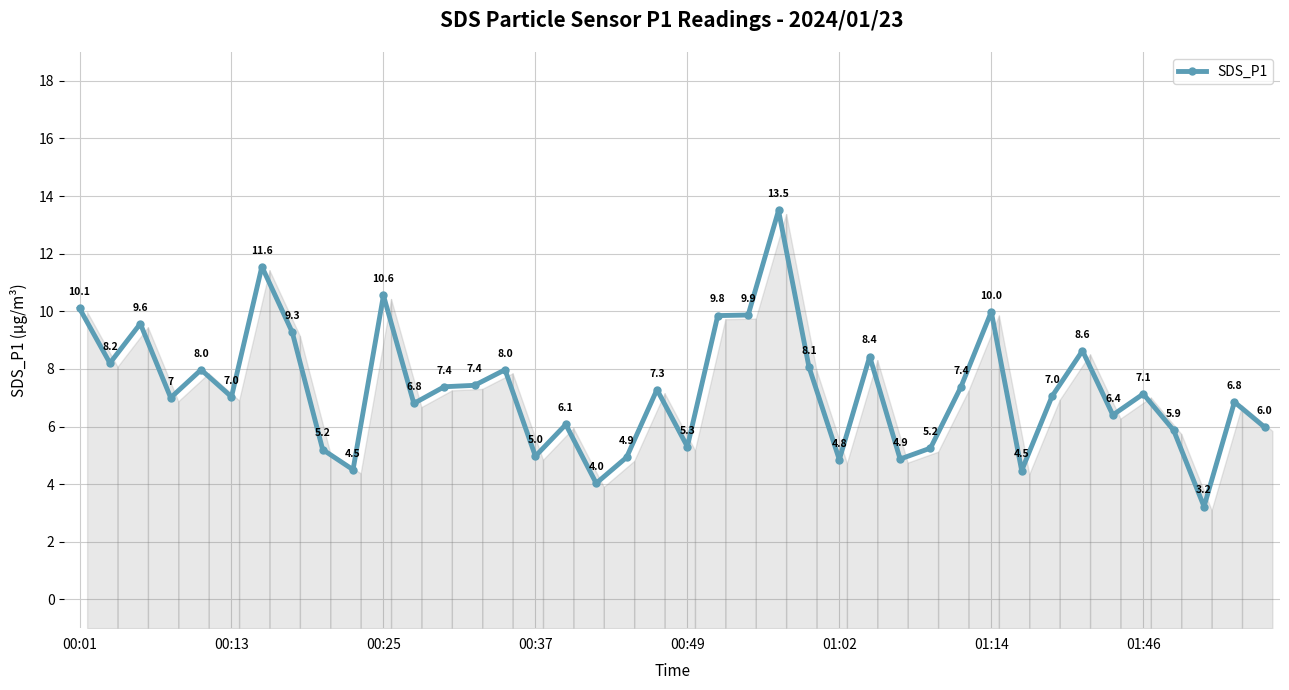

How many points are higher than both their immediate neighbors (excluding endpoints)?

13